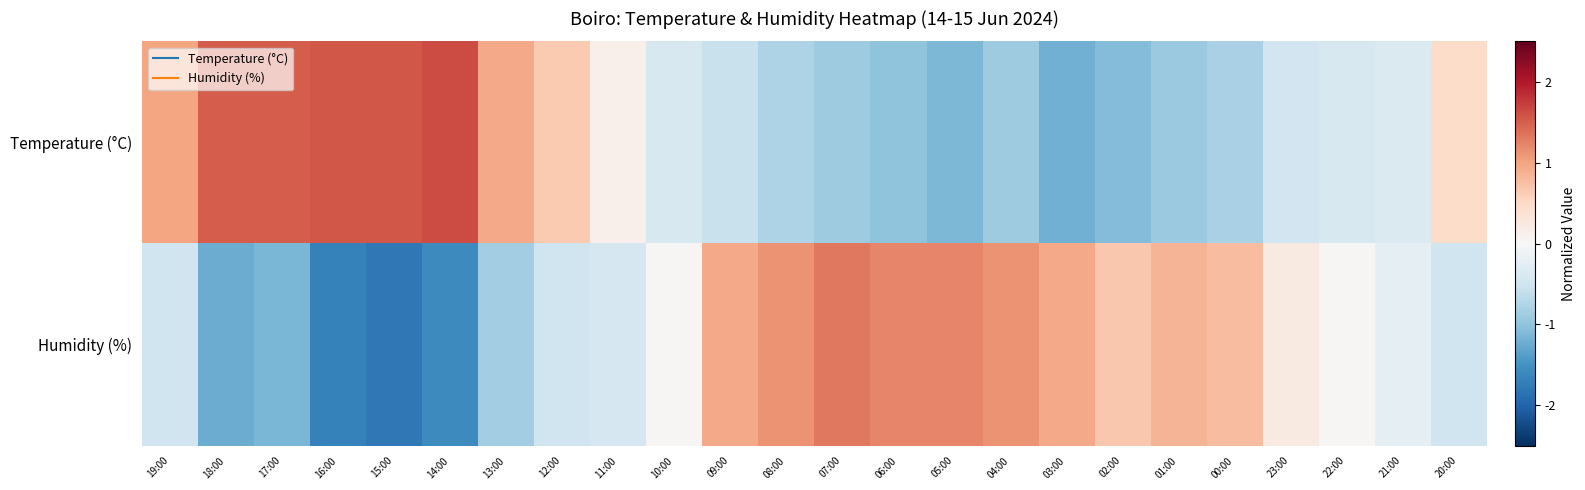

Between 07:00 and 10:00, which is larger?

10:00